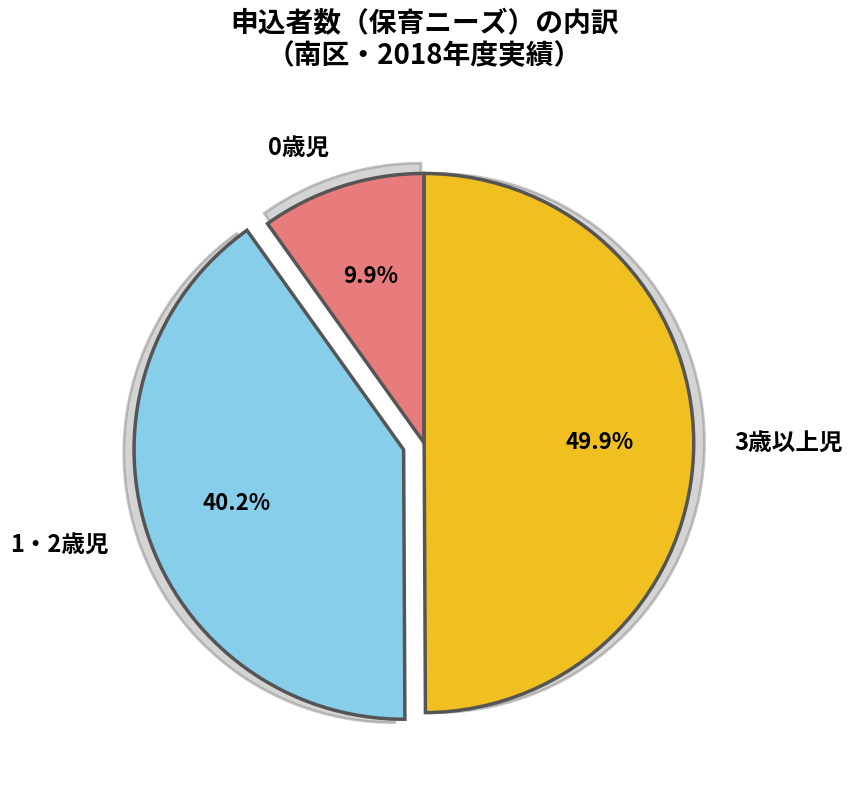

Is it true that 1・2歳児 is 32% of the pie?

False